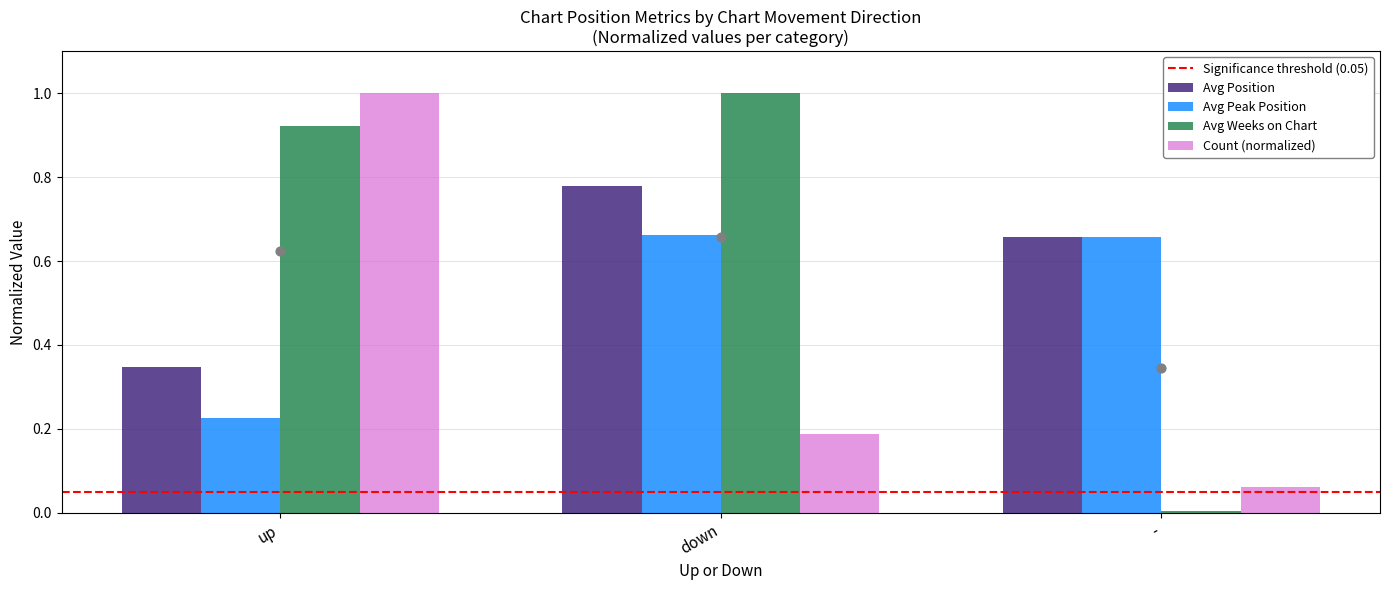

Which series has the widest spread of Y values?

Avg Weeks on Chart